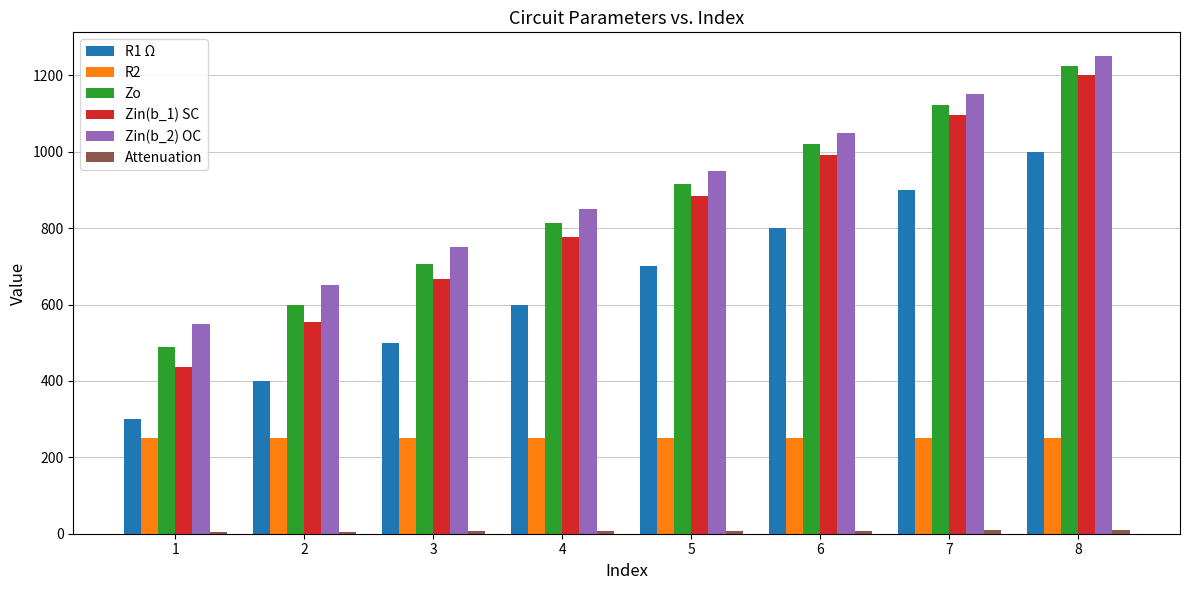

What is the spread (max minus min) of values at 3?

744.2